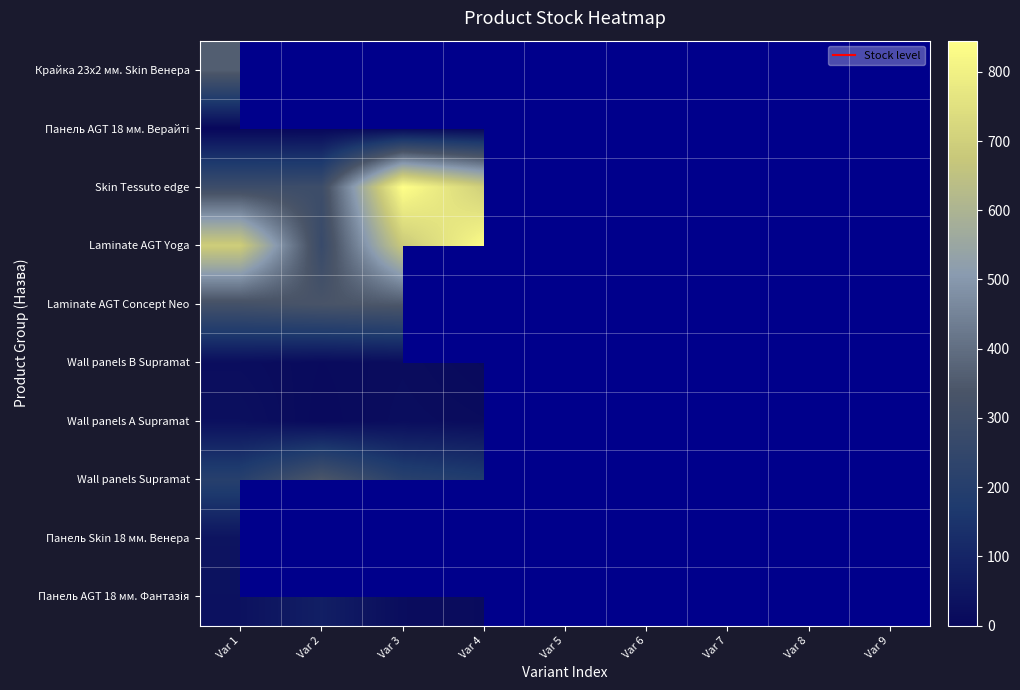

List the series in order of their peak value, lowest first.

Wall panels B Supramat, Wall panels А Supramat, Панель Skin 18 мм. Венера, Панель AGT 18 мм. Верайті, Панель AGT 18 мм. Фантазія, Wall panels Supramat, Laminate AGT Concept Neo, Крайка 23x2 мм. Skin Венера, Laminate AGT Yoga, Skin Tessuto edge